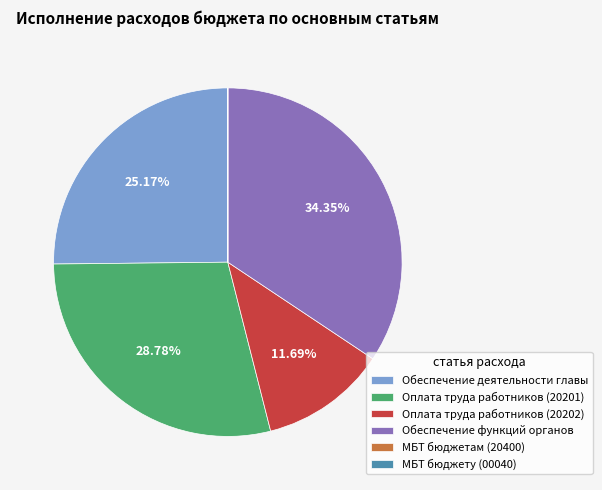

Is there any slice that represents more than half of the pie?

No